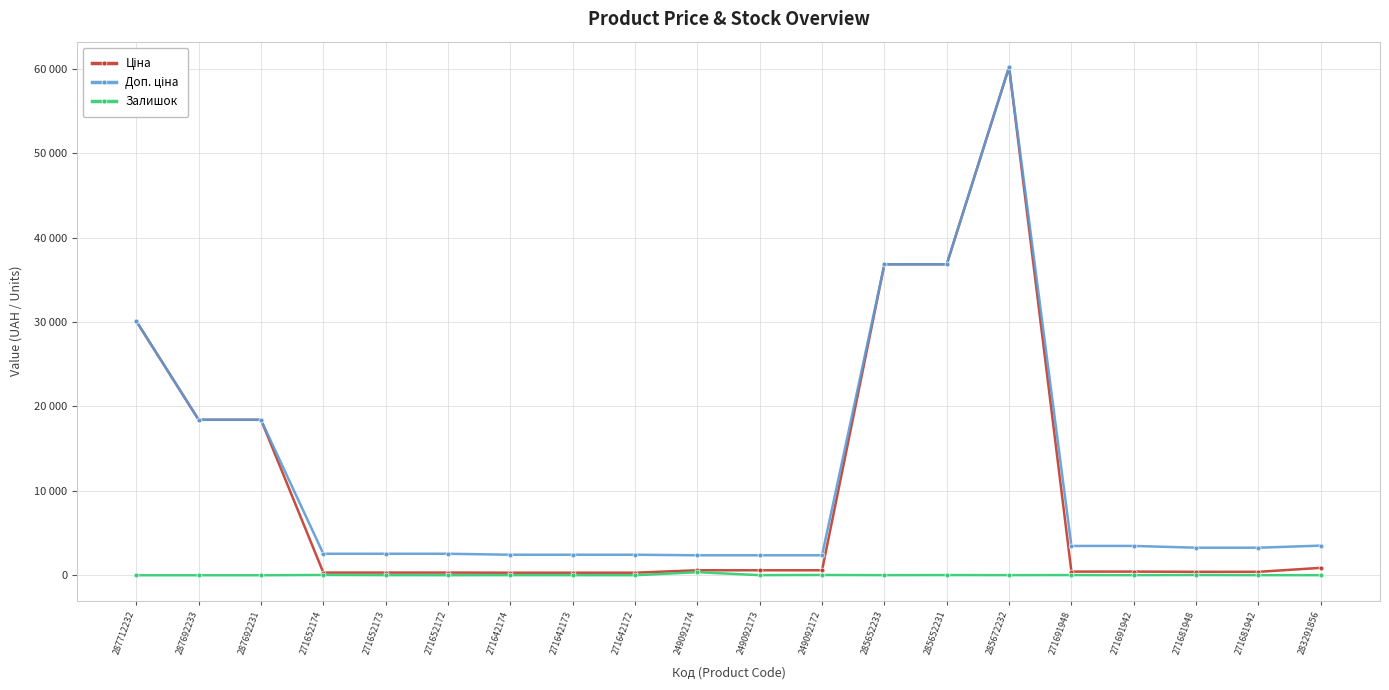

Is it true that Ціна equals 183.1 at 271652173?

False